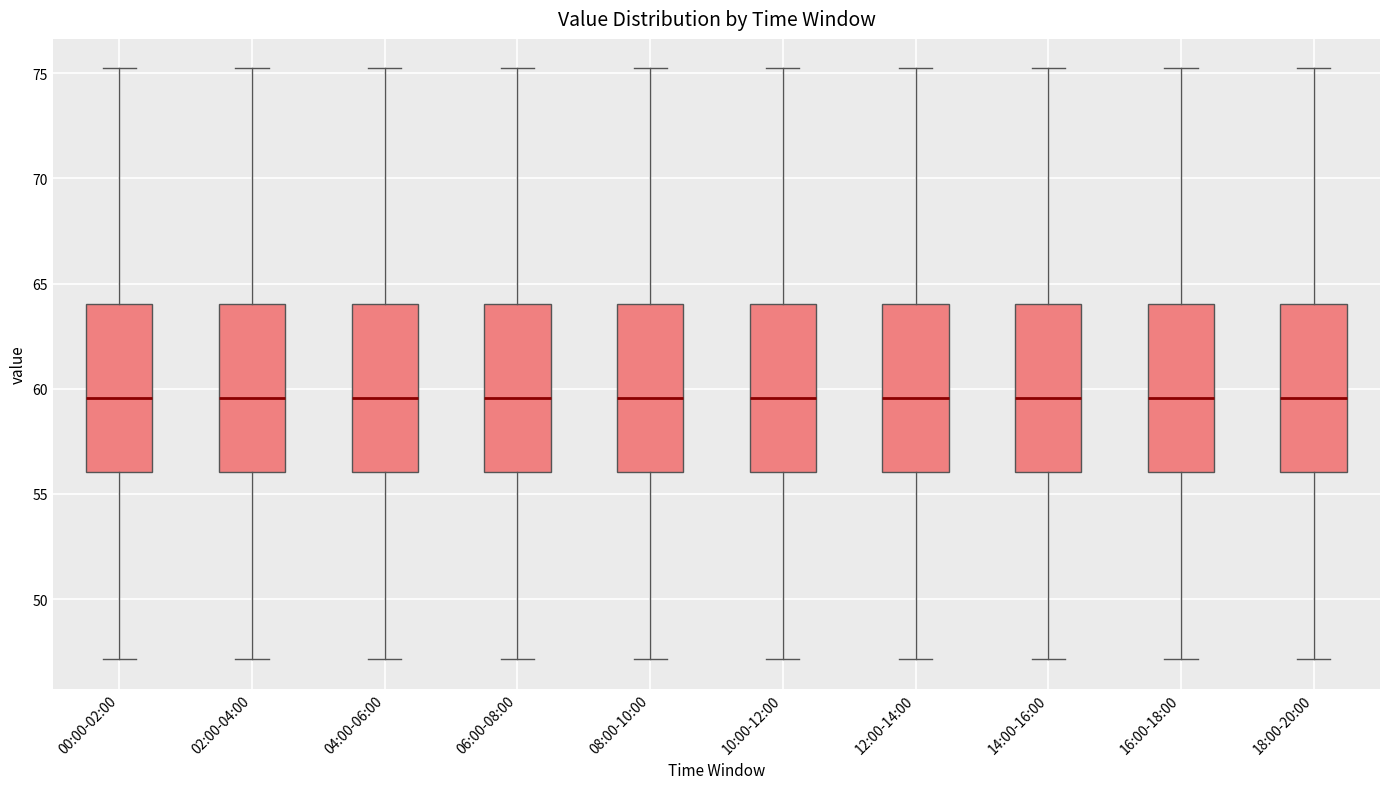

Reading left to right, transcribe this box plot: for each box, give where its median line is, the range the box spans, and where its two whiskers end, as read against the y-axis. The values are not printed on the chart, so give them approximately, as read against the axis.

00:00-02:00: median 59.5, box 56.0 to 64.0, whiskers 47.0 to 75.0
02:00-04:00: median 59.5, box 56.0 to 64.0, whiskers 47.0 to 75.0
04:00-06:00: median 59.5, box 56.0 to 64.0, whiskers 47.0 to 75.0
06:00-08:00: median 59.5, box 56.0 to 64.0, whiskers 47.0 to 75.0
08:00-10:00: median 59.5, box 56.0 to 64.0, whiskers 47.0 to 75.0
10:00-12:00: median 59.5, box 56.0 to 64.0, whiskers 47.0 to 75.0
12:00-14:00: median 59.5, box 56.0 to 64.0, whiskers 47.0 to 75.0
14:00-16:00: median 59.5, box 56.0 to 64.0, whiskers 47.0 to 75.0
16:00-18:00: median 59.5, box 56.0 to 64.0, whiskers 47.0 to 75.0
18:00-20:00: median 59.5, box 56.0 to 64.0, whiskers 47.0 to 75.0